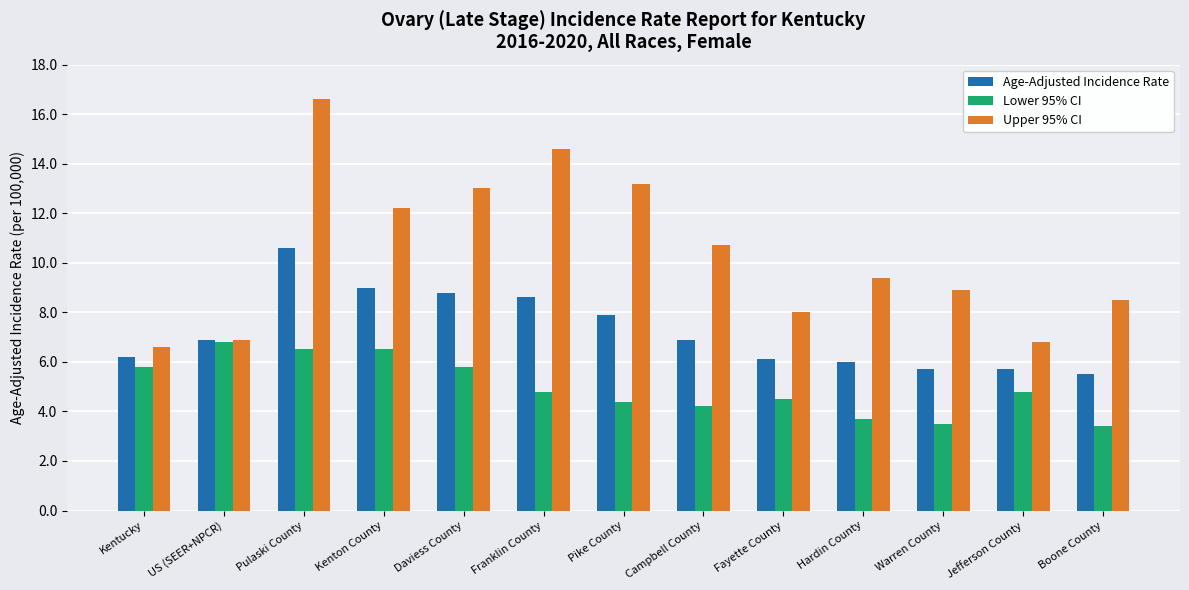

Read the Upper 95% CI value at Hardin County.

9.4